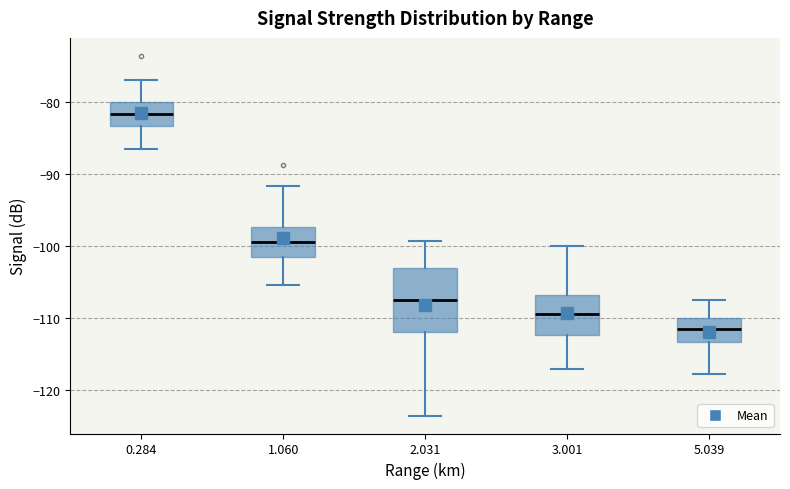

Reading left to right, transcribe this box plot: for each box, give where its median line is, the range the box spans, and where its two whiskers end, as read against the y-axis. The values are not printed on the chart, so give them approximately, as read against the axis.

0.284: median -82, box -83 to -80, whiskers -87 to -77
1.060: median -99, box -102 to -97, whiskers -105 to -92
2.031: median -107, box -112 to -103, whiskers -124 to -99
3.001: median -110, box -112 to -107, whiskers -117 to -100
5.039: median -112, box -113 to -110, whiskers -118 to -108